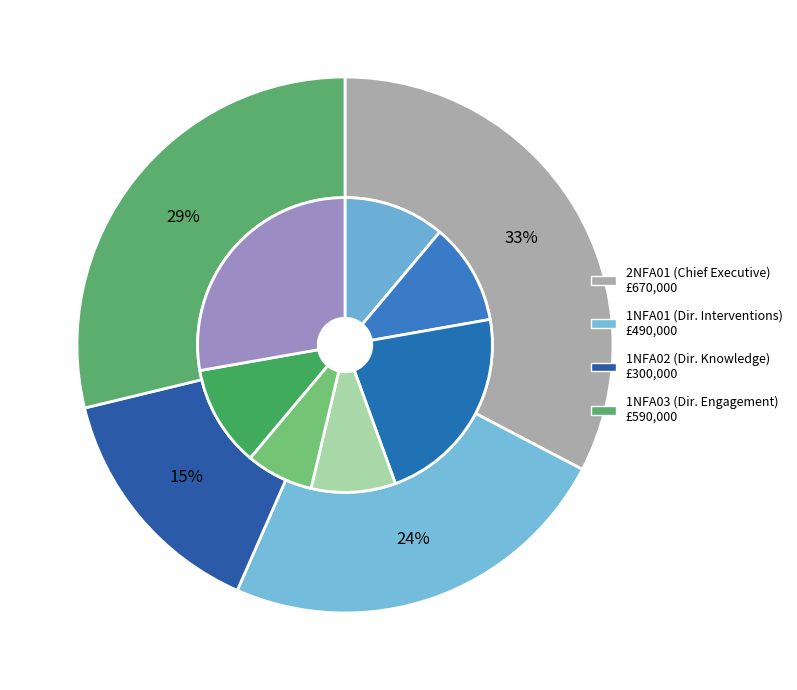

What is the smallest slice in the pie chart?

1NFA02